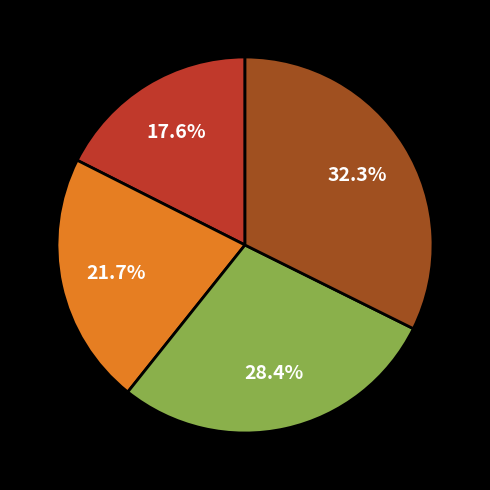

Is there any slice that represents more than half of the pie?

No